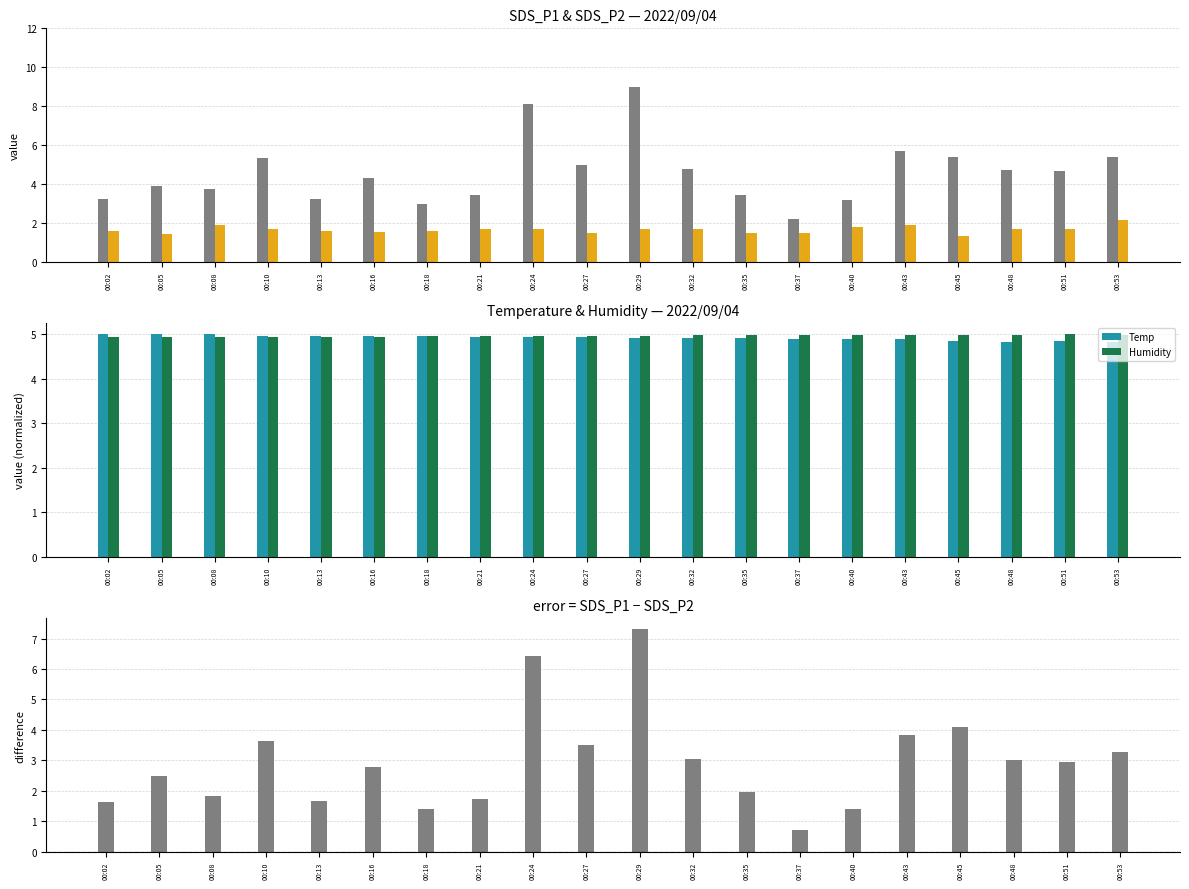

Rank the series at 00:40 from highest to lowest value.

Humidity, Temp, SDS_P1, SDS_P2, SDS_P1 - SDS_P2